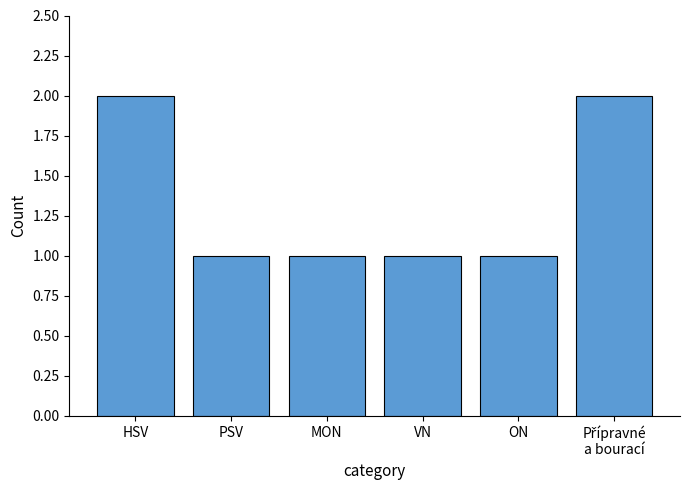

Reading left to right, list all the values displayed in this chart.

2	1	1	1	1	2